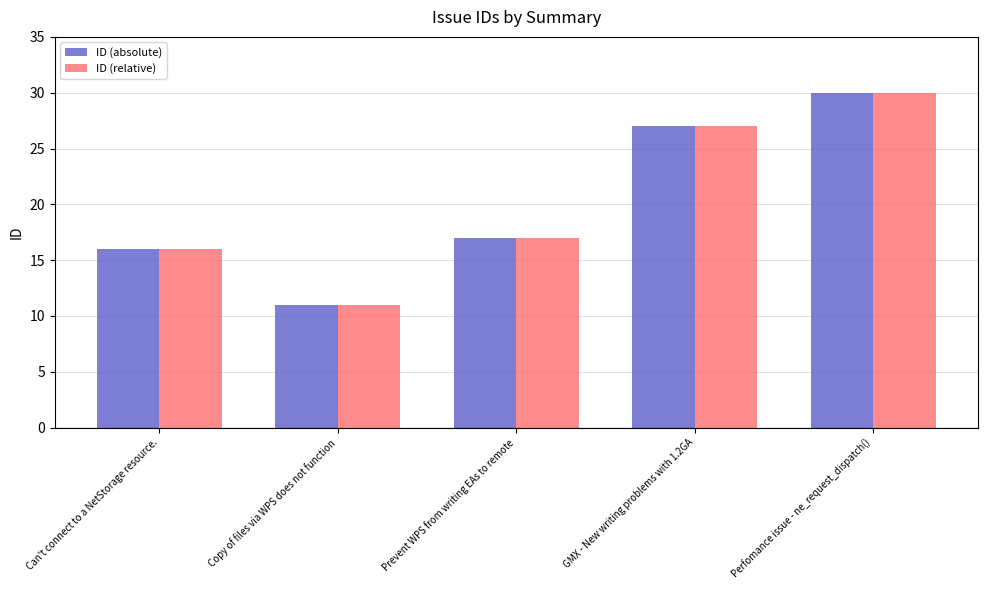

How many bars are there in total?

10